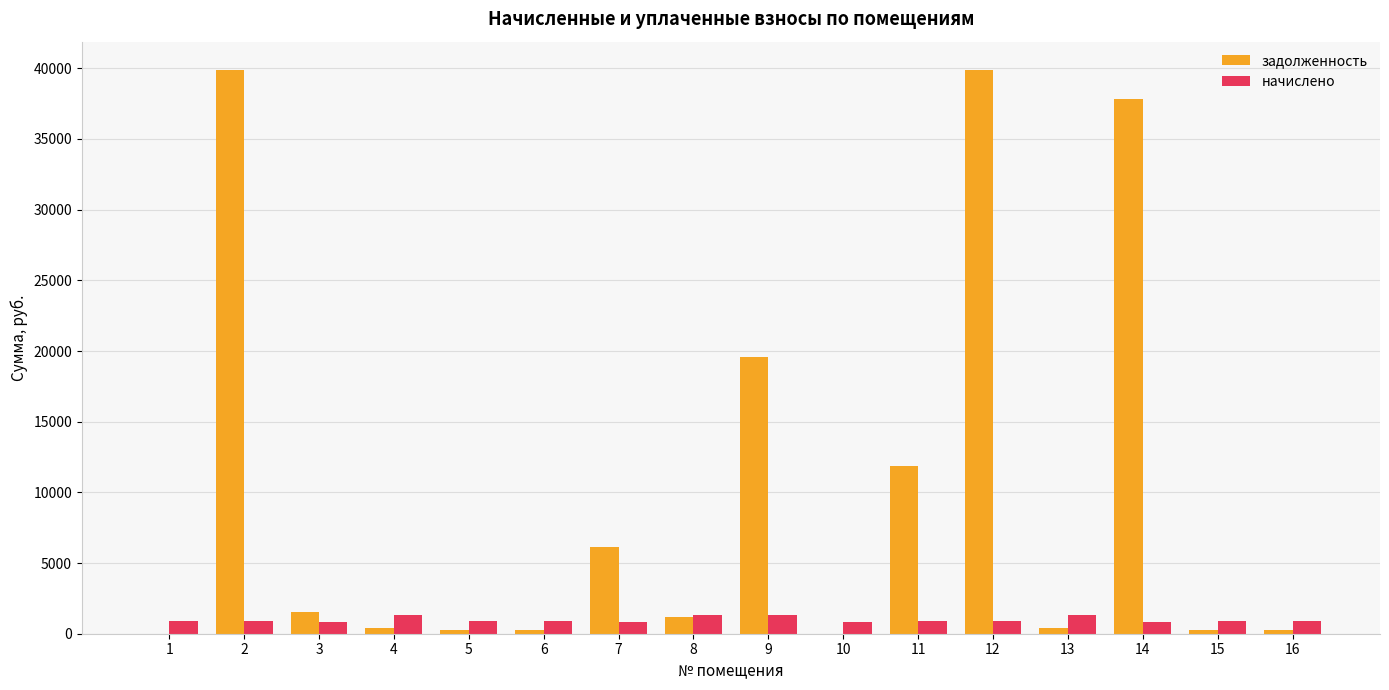

What is the sum of all начислено values?

15865.4